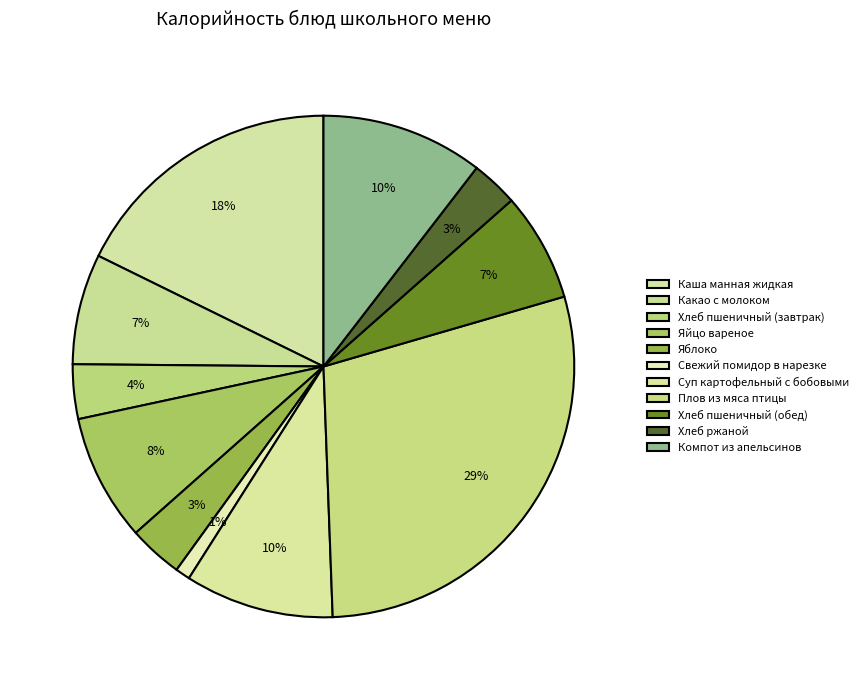

How many slices are in this pie chart?

11